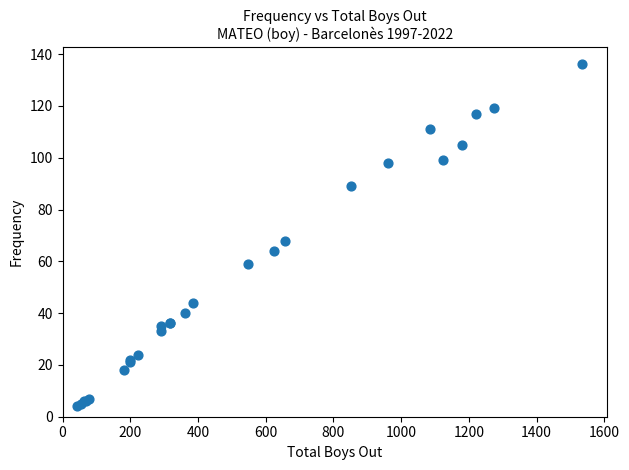

What Y value in the scatter plot is closest to 70?

68